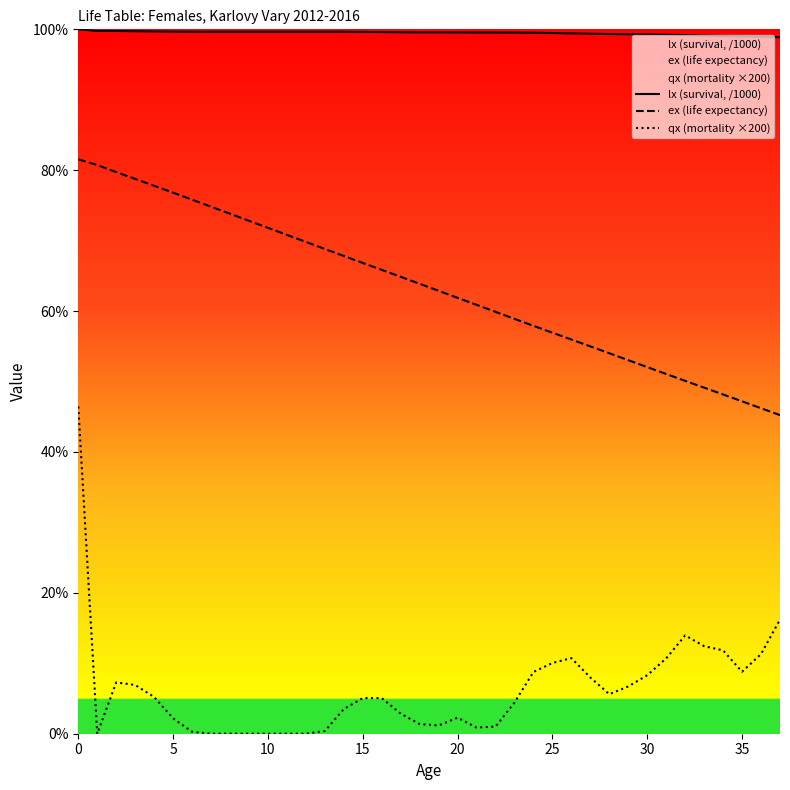

Rank the series at 21 from lowest to highest value.

qx (mortality ×200), ex (life expectancy), lx (survival, /1000)